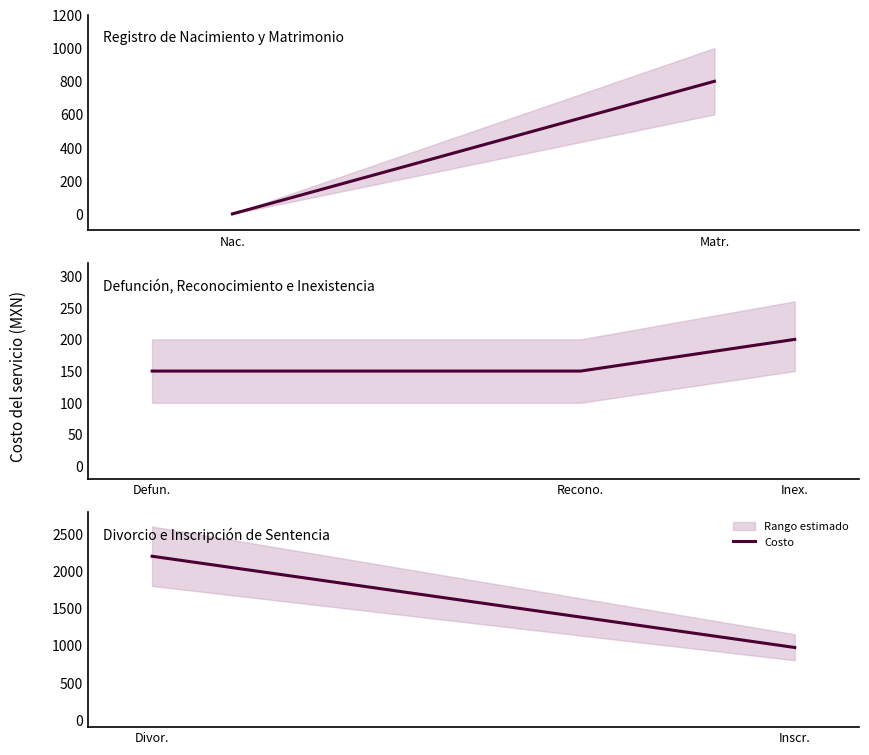

How many values are below 2200?

1